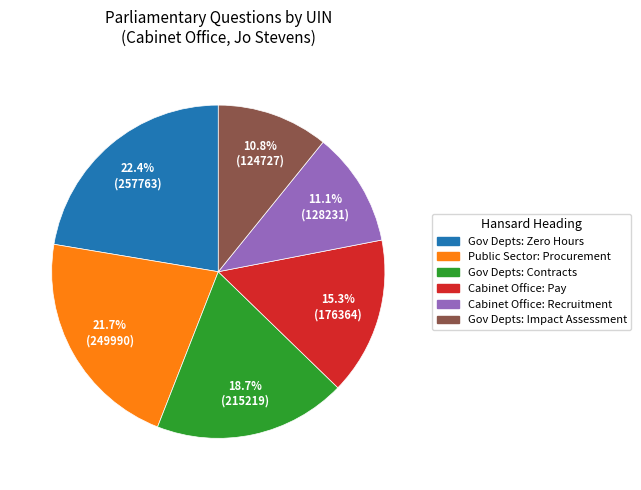

Does any single category account for the majority?

No